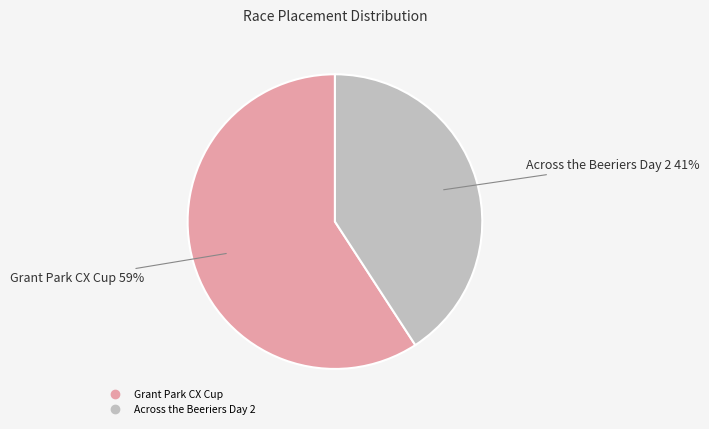

Rank the categories by value from highest to lowest.

Grant Park CX Cup, Across the Beeriers Day 2